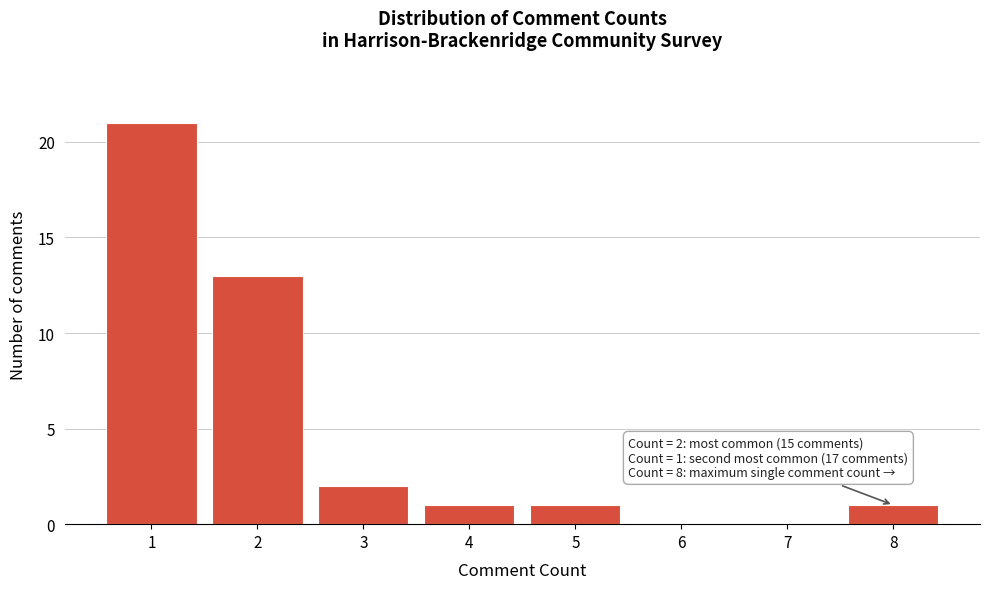

Reading left to right, what are all the values shown in this chart?

1=21	2=13	3=2	4=1	5=1	6=0	7=0	8=1